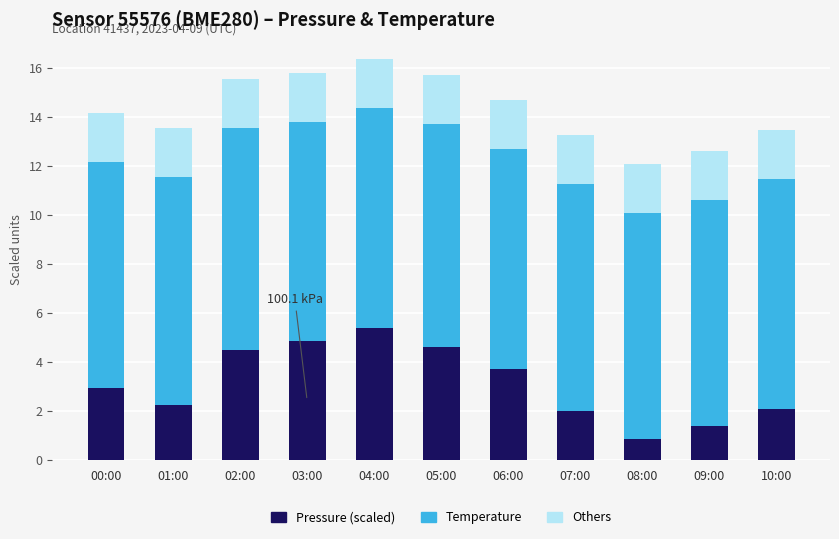

What is the total value across all series at 09:00?

12.6